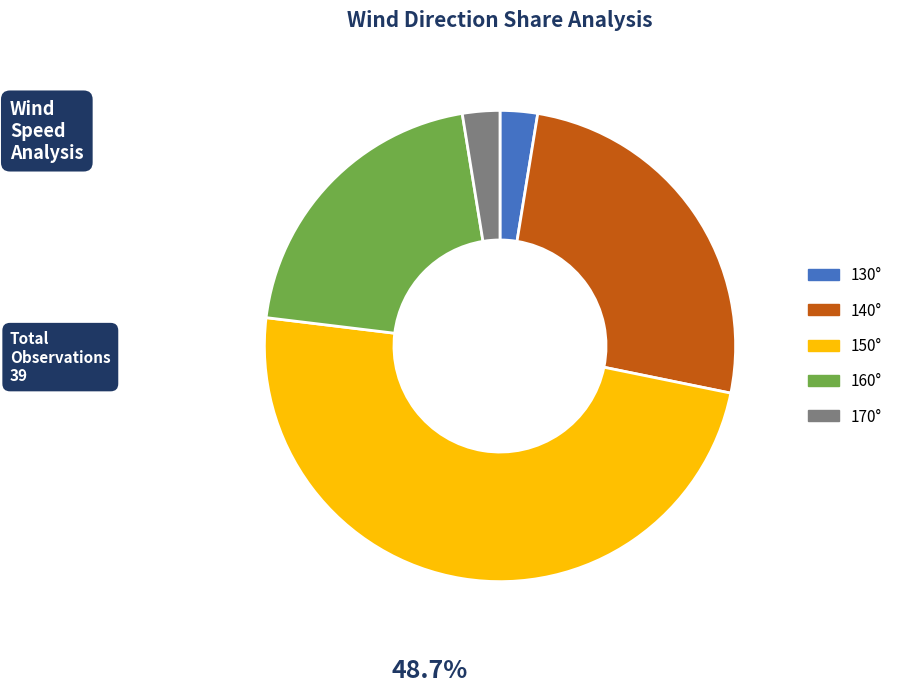

The 160° slice represents 21% of the pie. True or false?

True